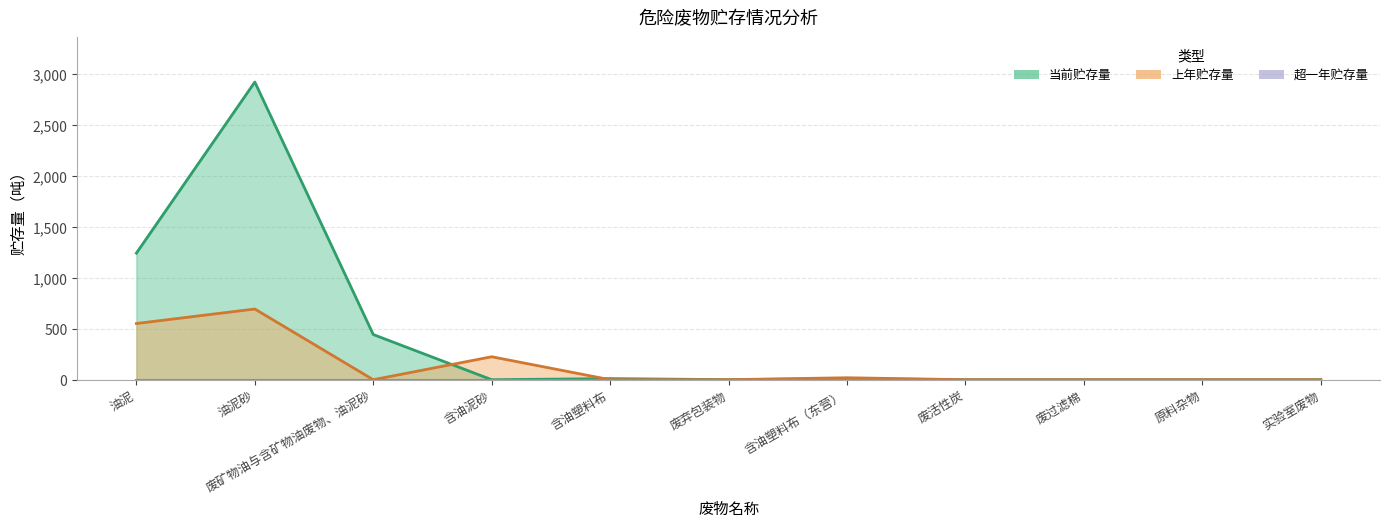

Rank the series by their average value, from highest to lowest.

当前贮存量, 上年贮存量, 超一年贮存量